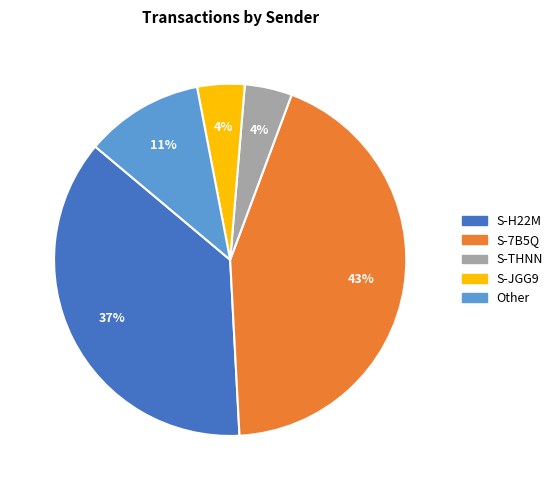

To the nearest percent, what is the difference between the largest and smallest slice percentages?

39%